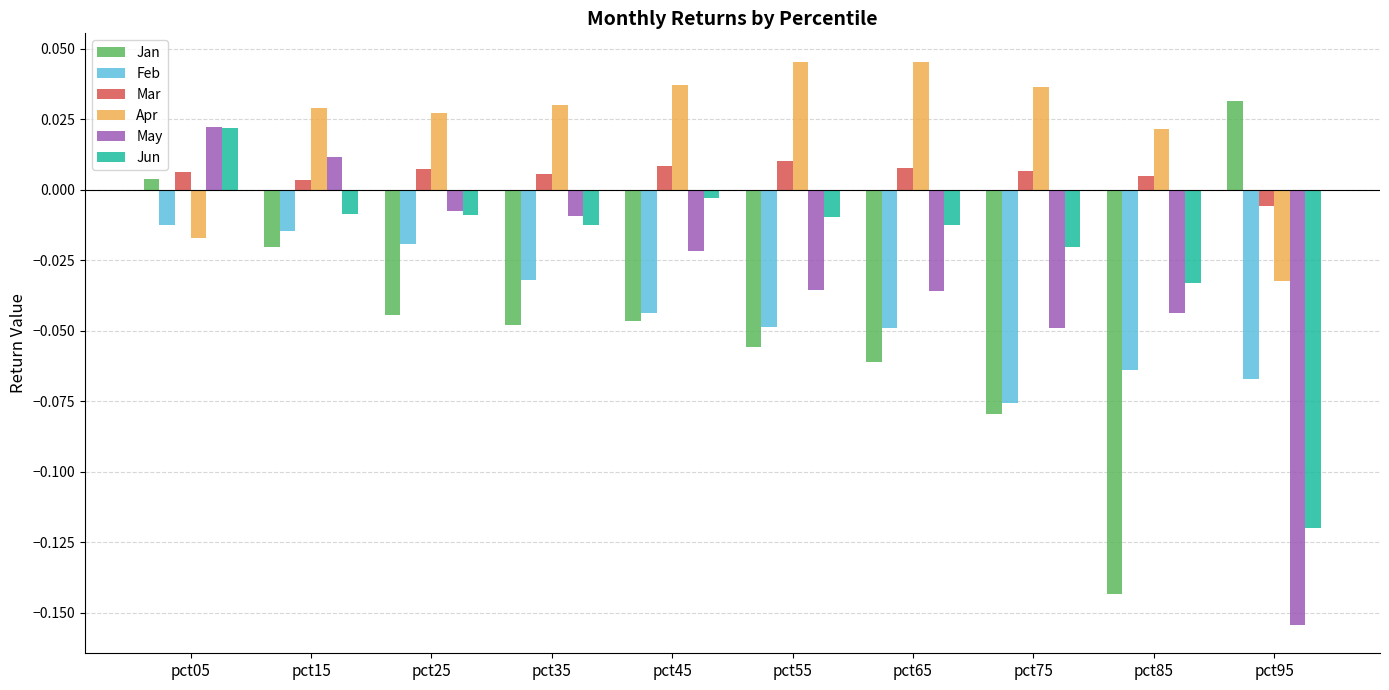

Which series changed the most between pct45 and pct75?

Jan